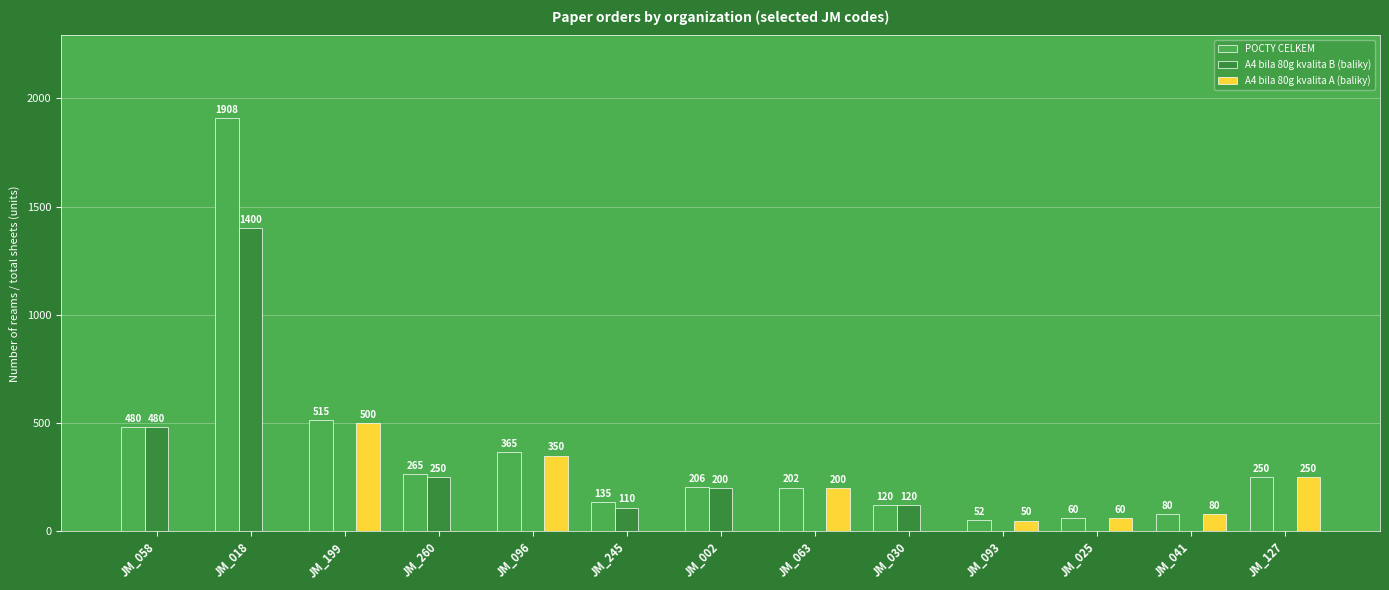

At which category is the sum across all series the highest?

JM_018